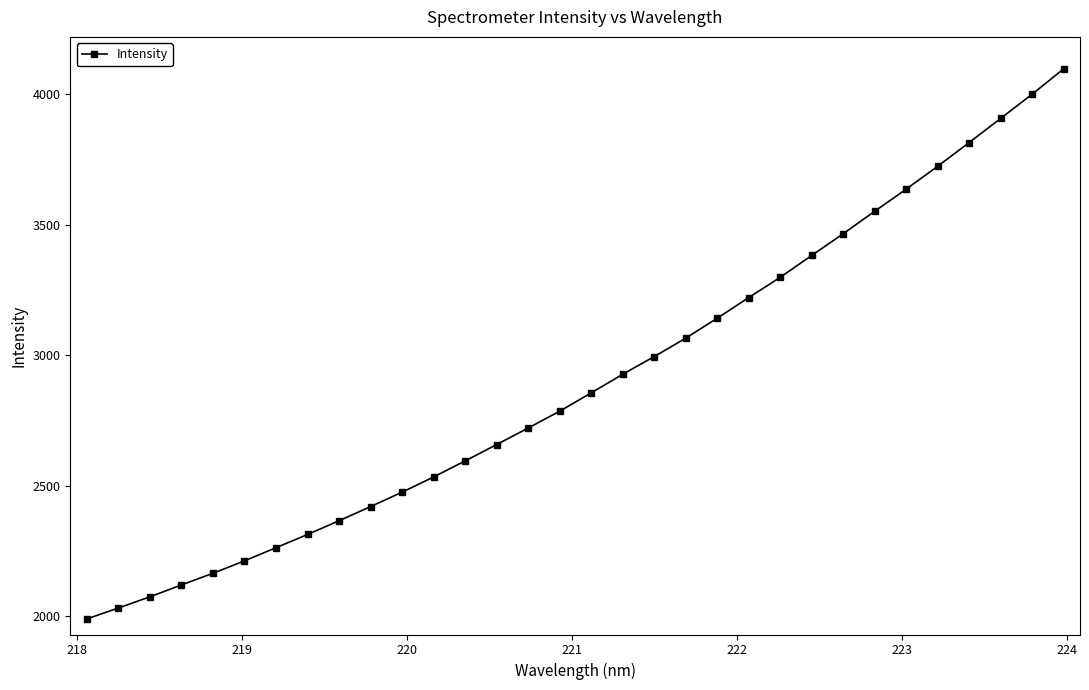

What is the value of the 2nd point from the left?

2032.3